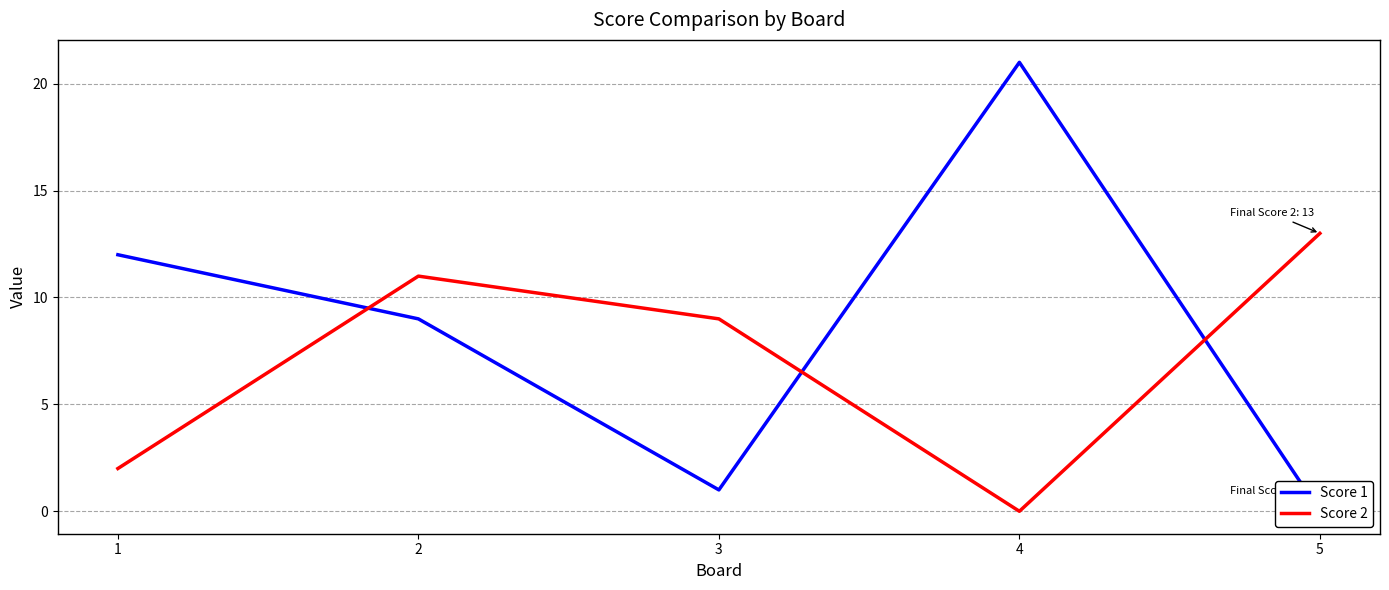

What is the spread (max minus min) of values at 1?

10